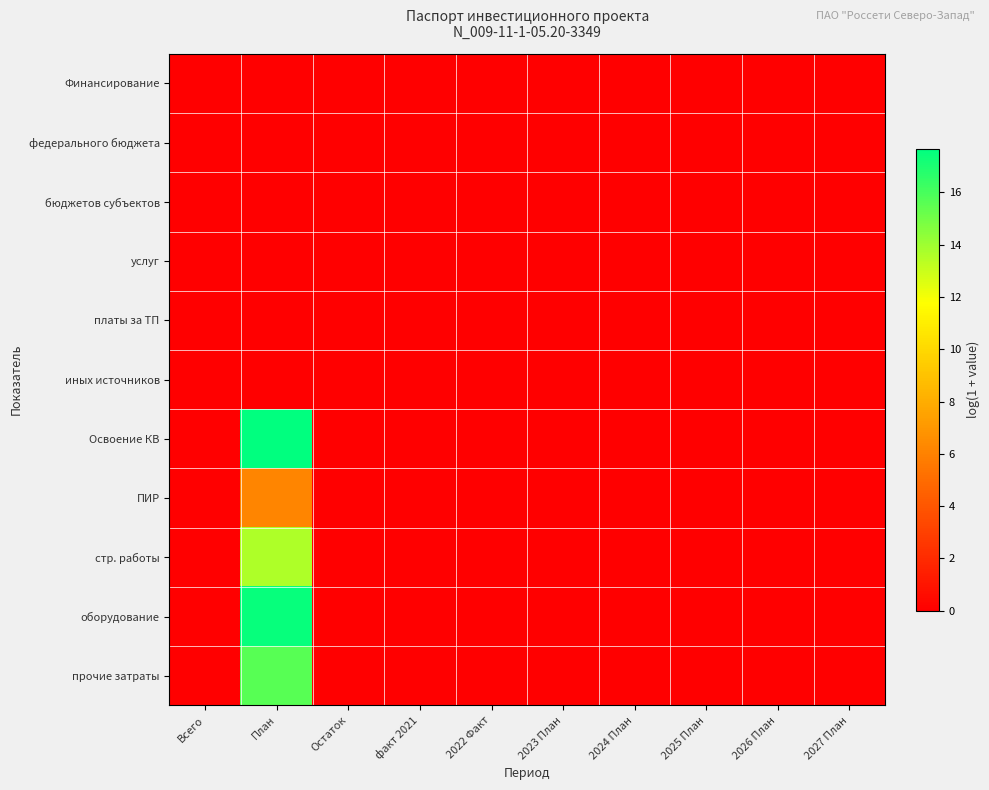

Which category has the highest value across all series?

План